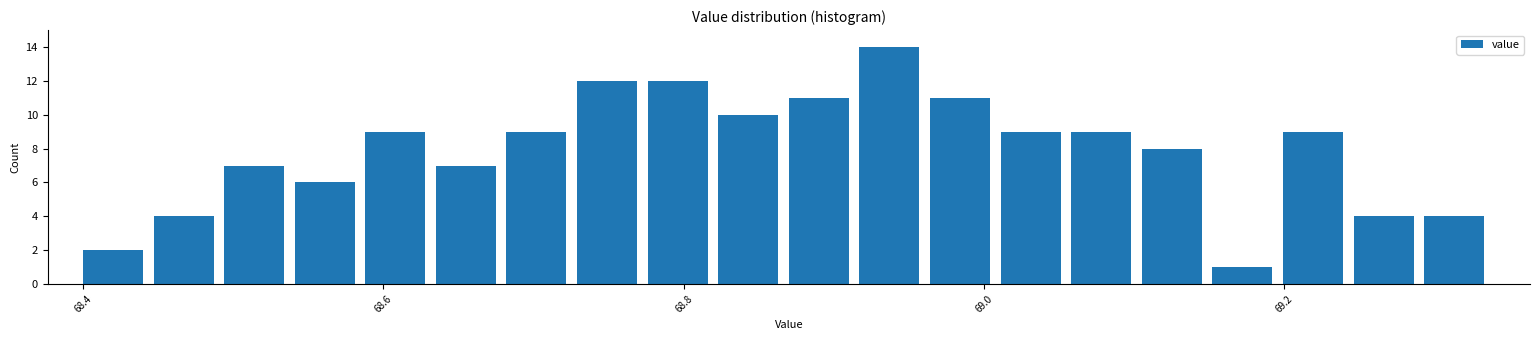

Around what value on the x-axis is the tallest bar? Give the approximate position of its centre, as read against the axis.

68.94